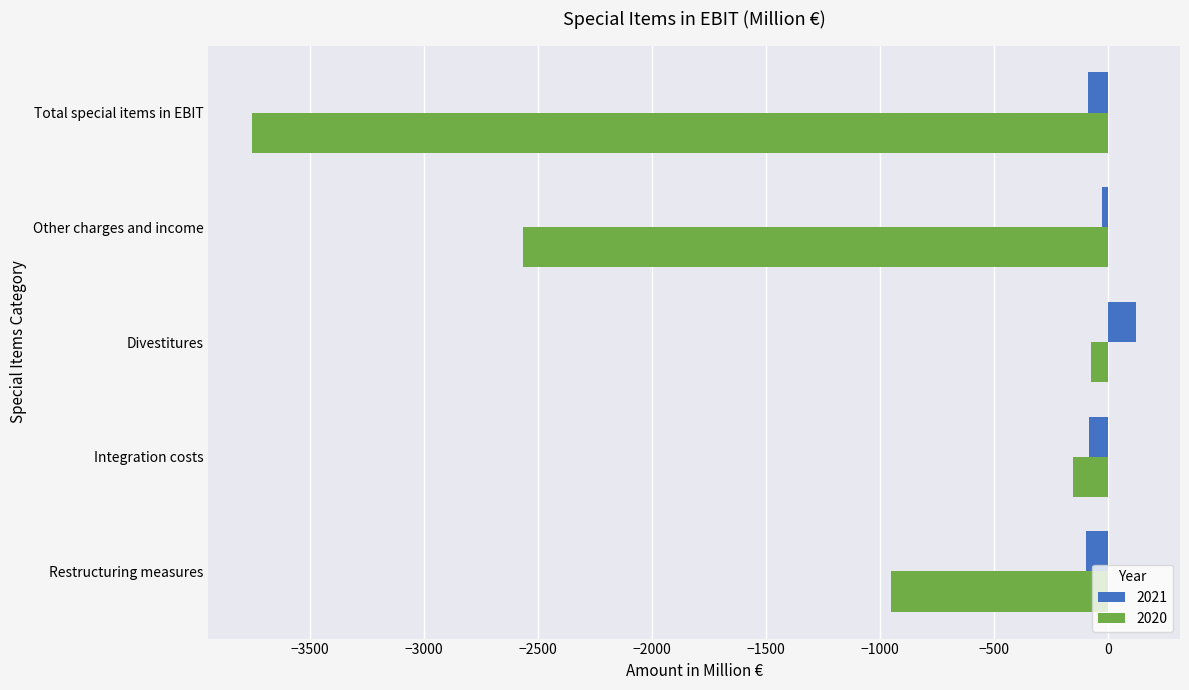

Which series has the widest spread of values?

2020